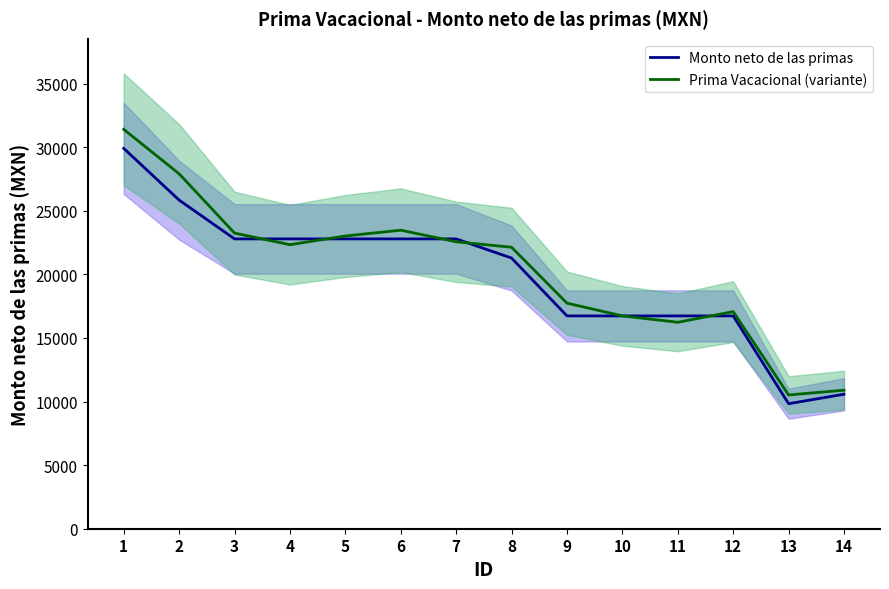

How many data points does each series have?

14